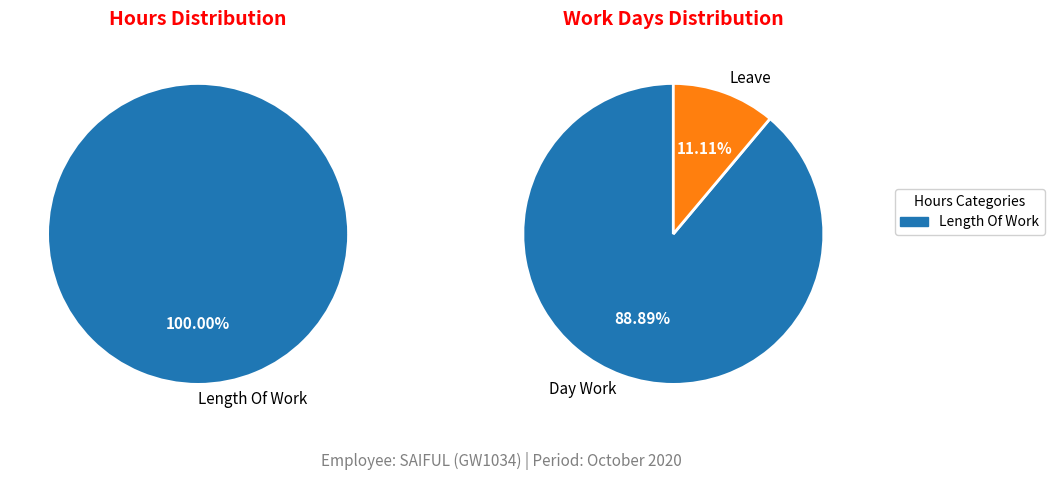

What percentage is the Length Of Work slice, to the nearest percent?

100%